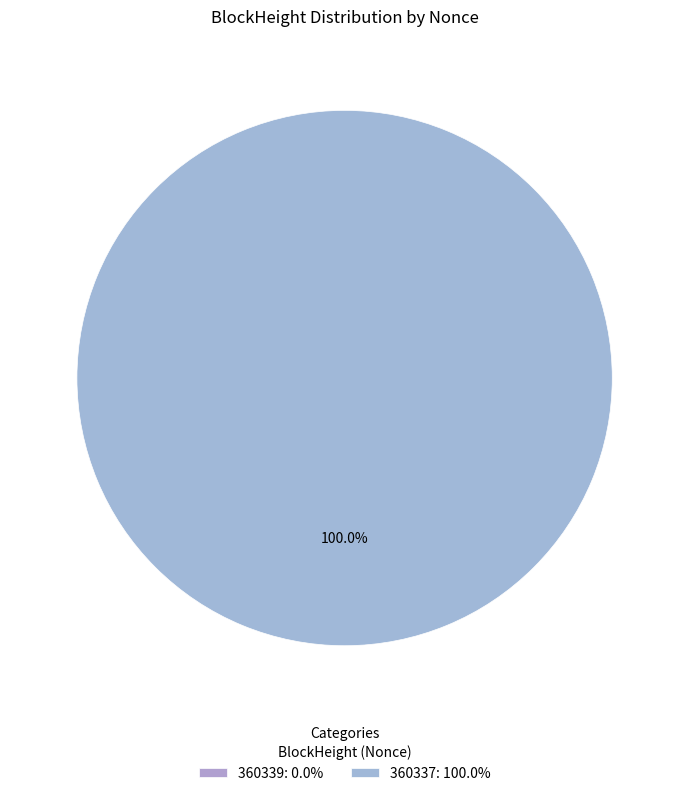

What is the total percentage of 360339 and 360337?

100.0%